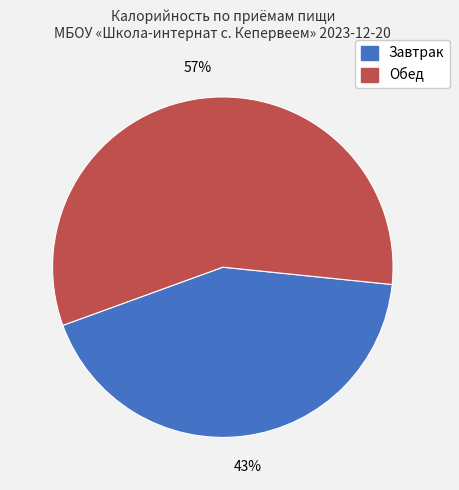

Is there any slice that represents more than half of the pie?

Yes